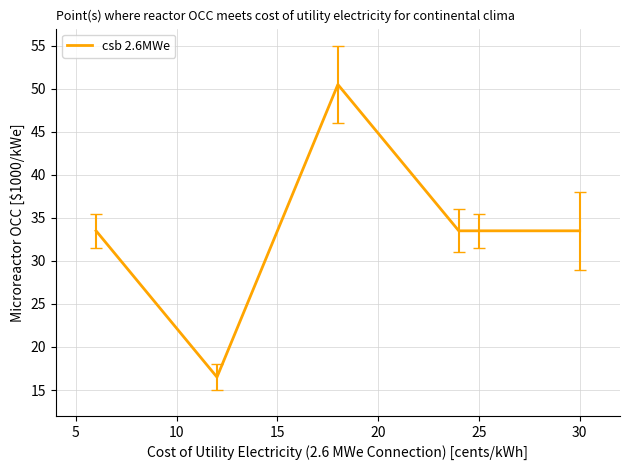

Reading left to right, extract all data points from this chart.

33.5	16.5	50.5	33.5	33.5	33.5